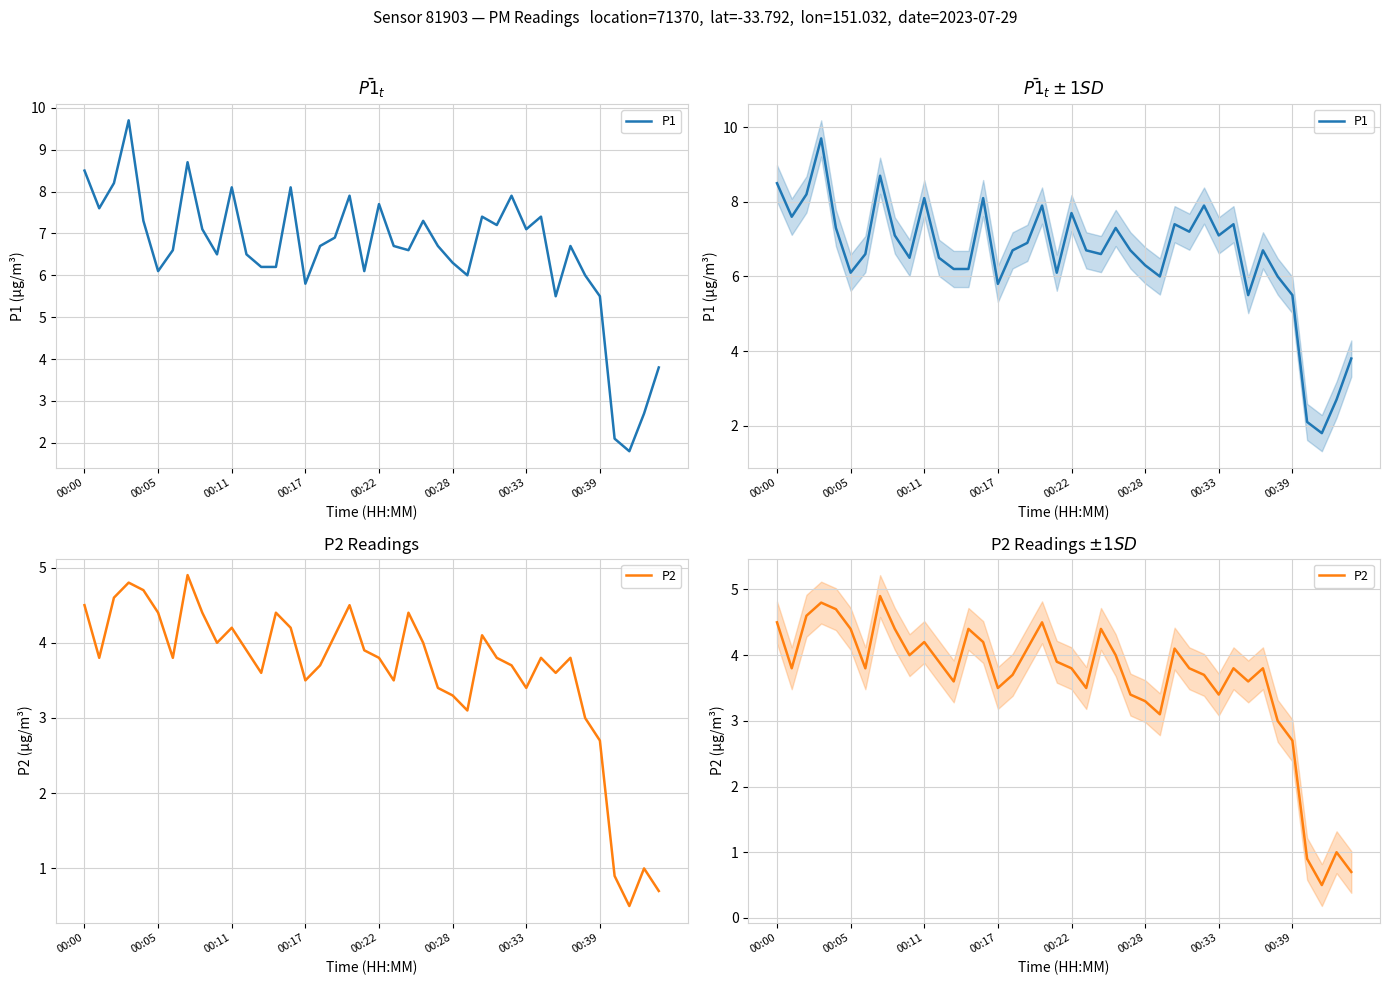

What is the average value of the P2 series?

3.6